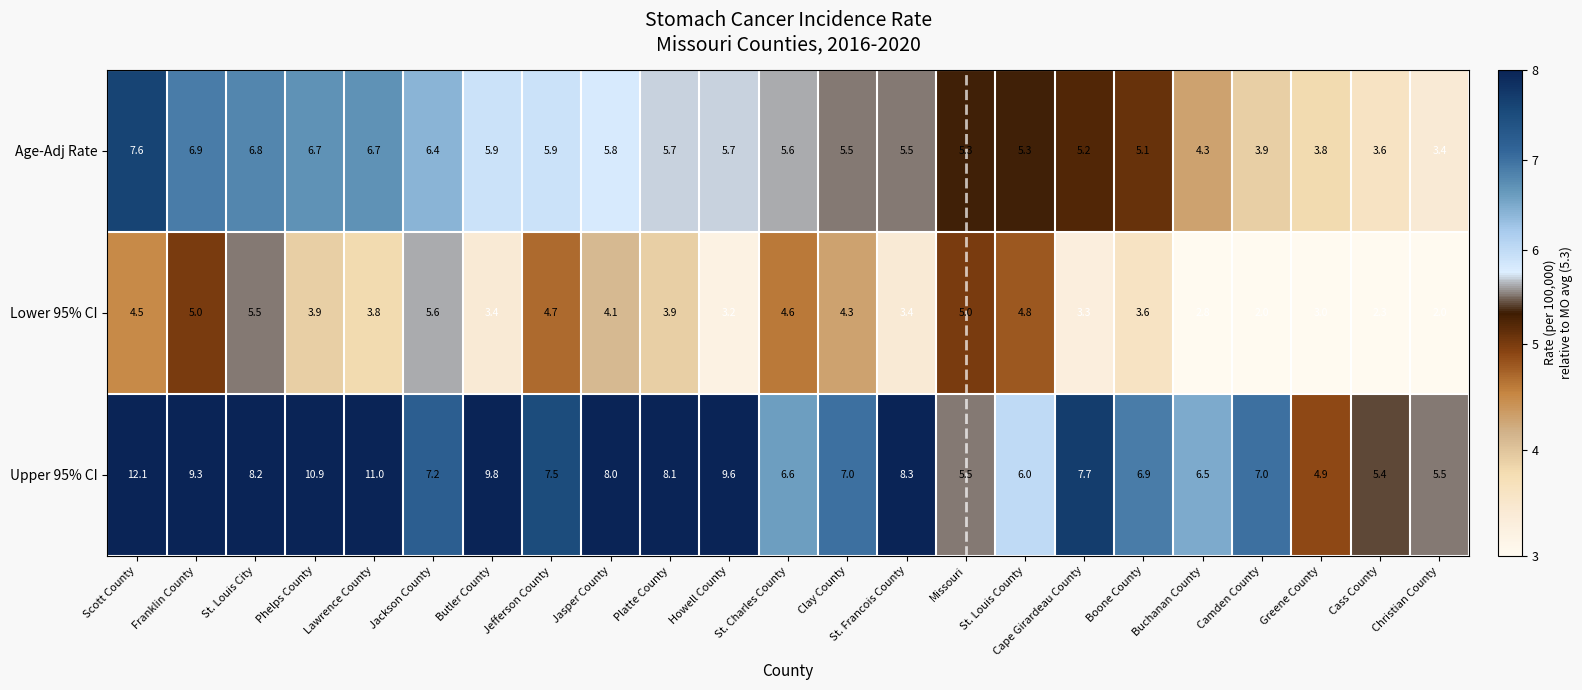

What is the difference between the second highest and second lowest values in the Lower 95% CI series?

3.5